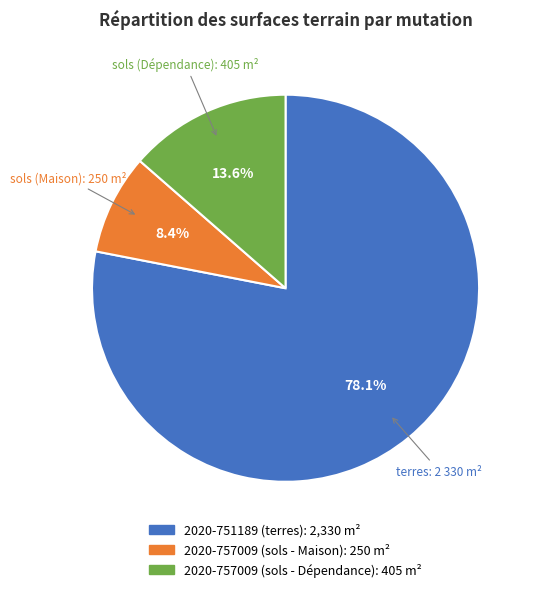

How many slices are in this pie chart?

3